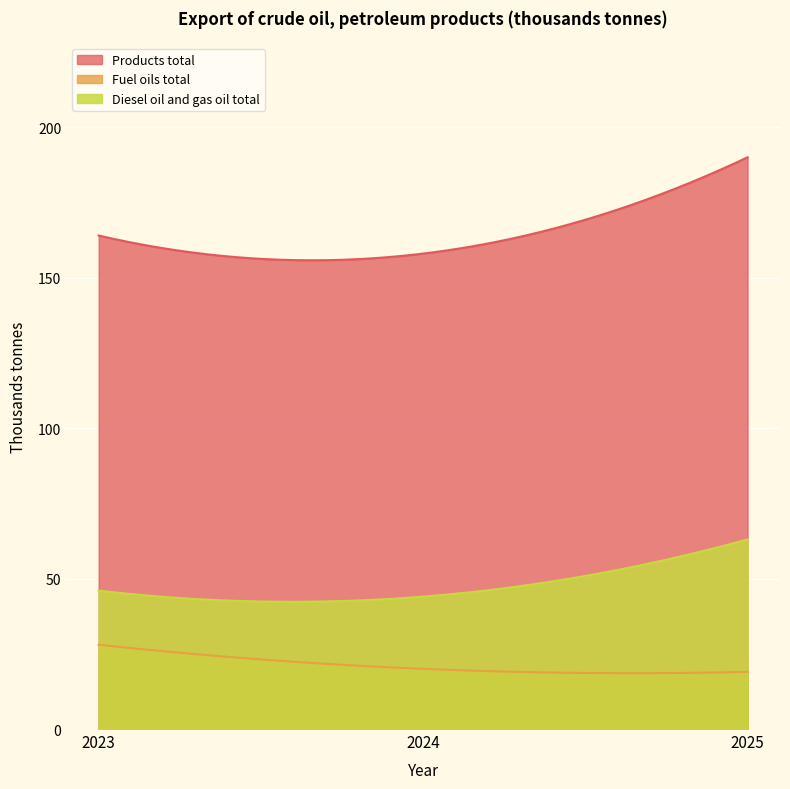

What is the value of the Products total point at the 3rd from the left?

190